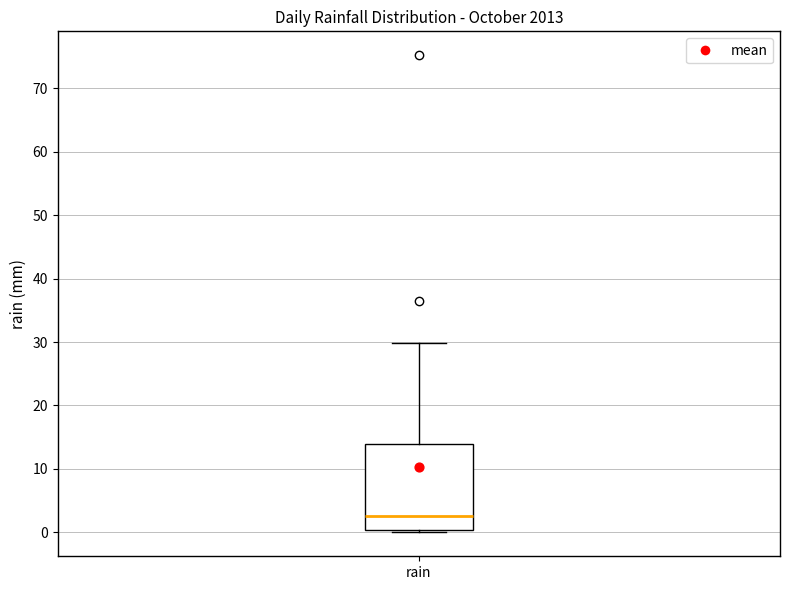

Where does the median line of the box for rain sit on the y-axis? The values are not printed on the chart, so give them approximately, as read against the axis.

3